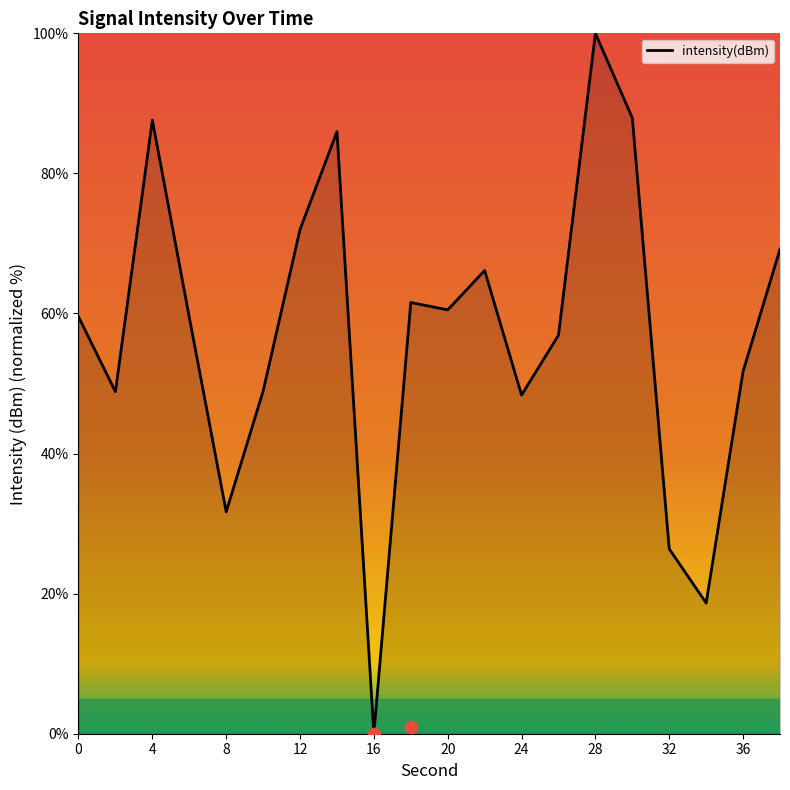

What is the change in value from 2 to 28?

+51.2